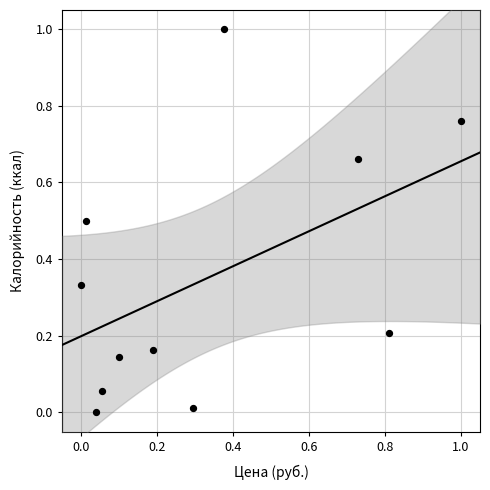

What is the range of X values (max minus min)?

1.0